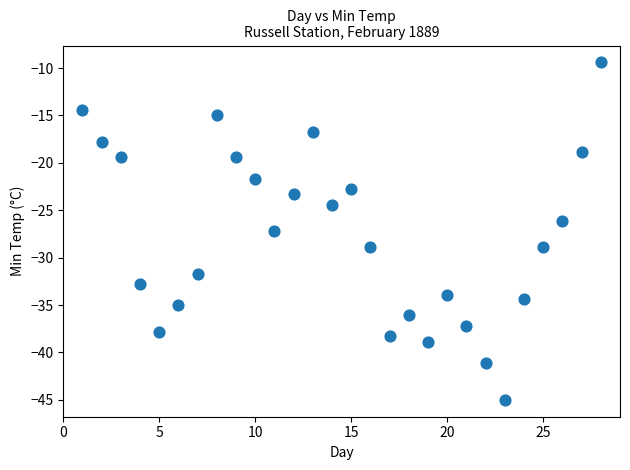

What is the range of Y values (max minus min)?

35.6